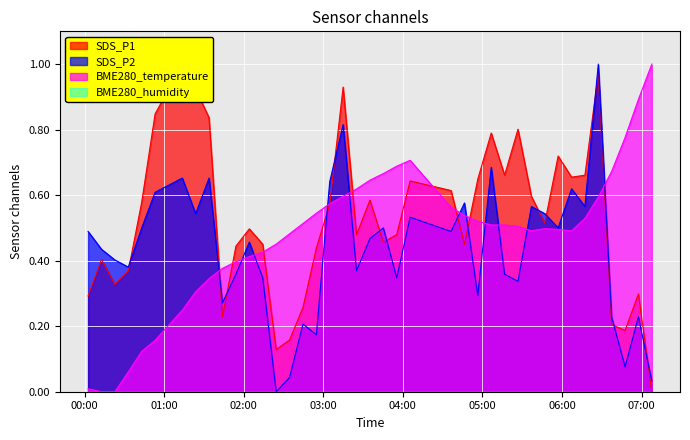

What is the total value across all series at 2022/11/07 04:56:32?

1.5